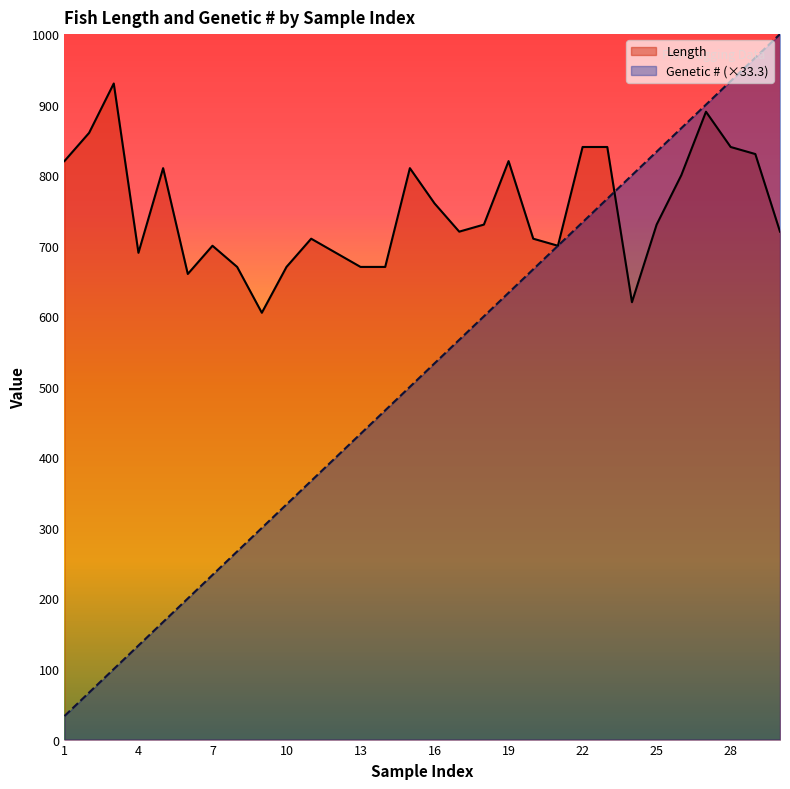

Which category has the lowest value across all series?

1